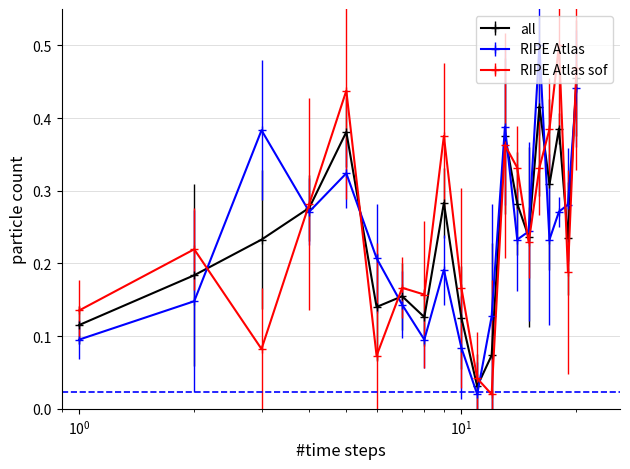

Which series ends up on top after the final intersection of RIPE Atlas sof and RIPE Atlas?

RIPE Atlas sof